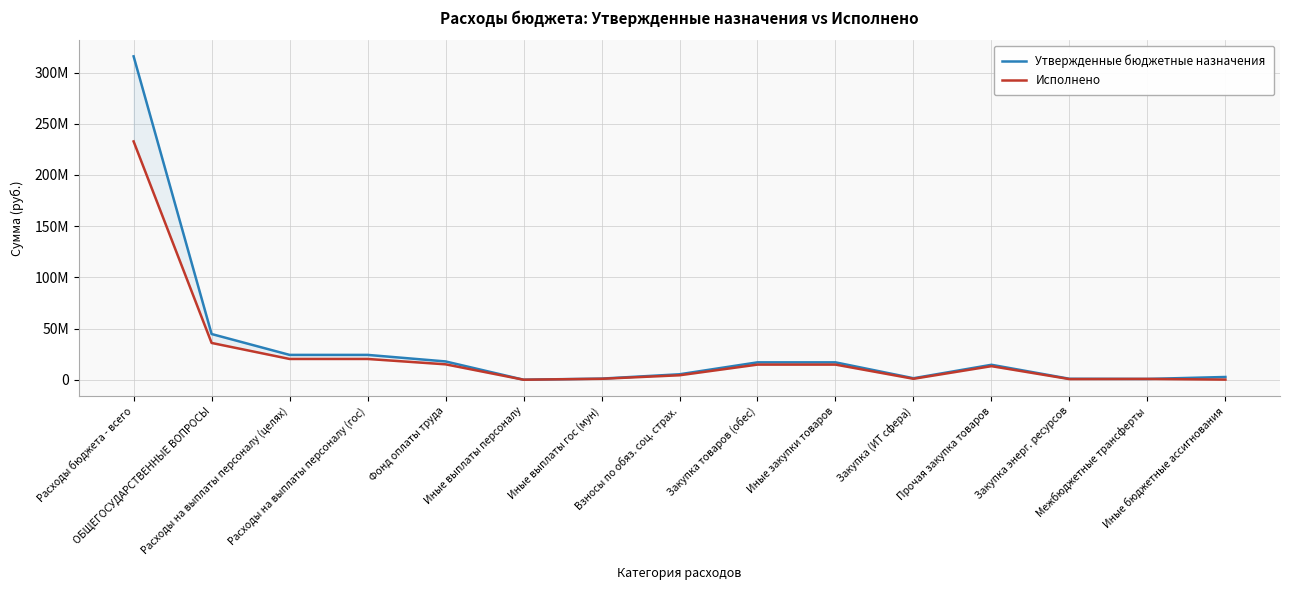

What is the total value across all series at Взносы по обяз. соц. страх.?

9654487.3